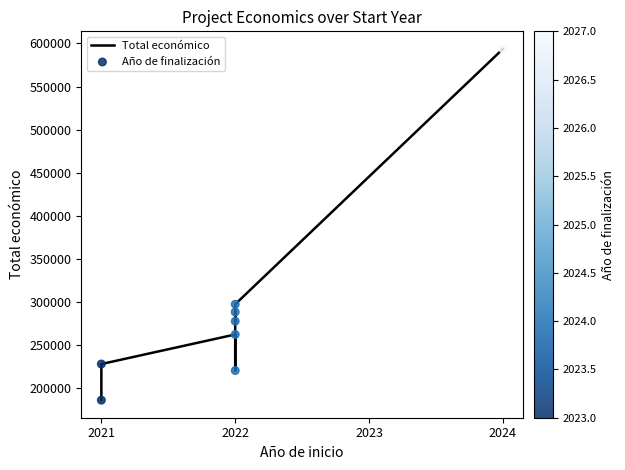

Which series has the largest total across all categories?

Total económico